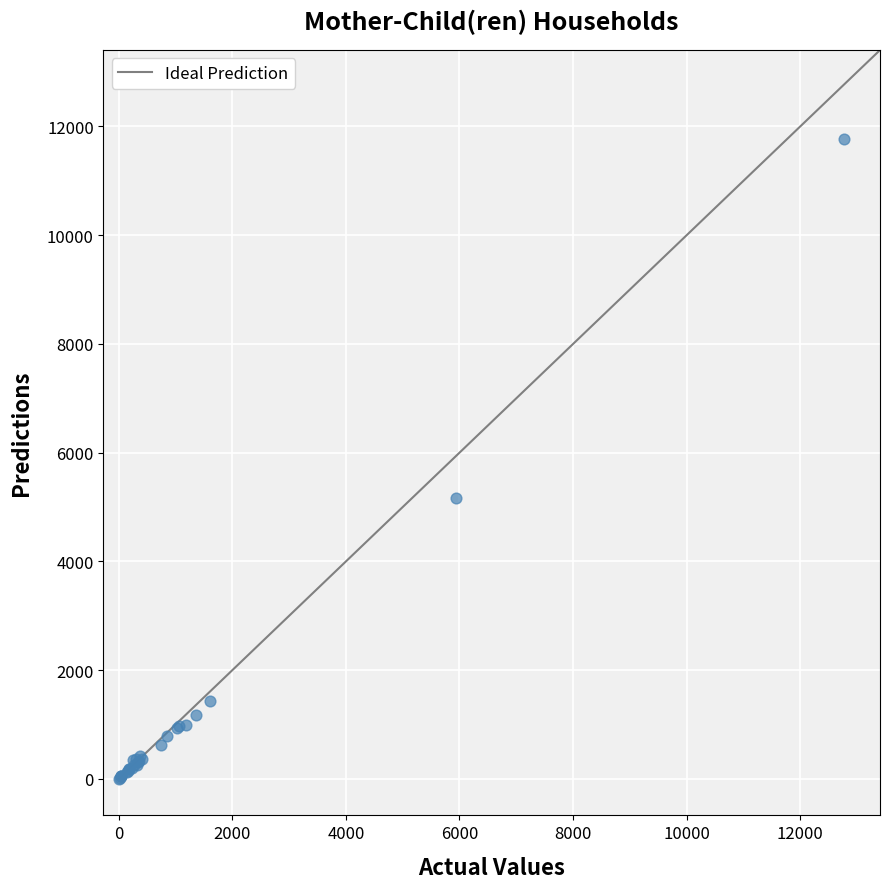

What Y value in the scatter plot is closest to 5886?

5174